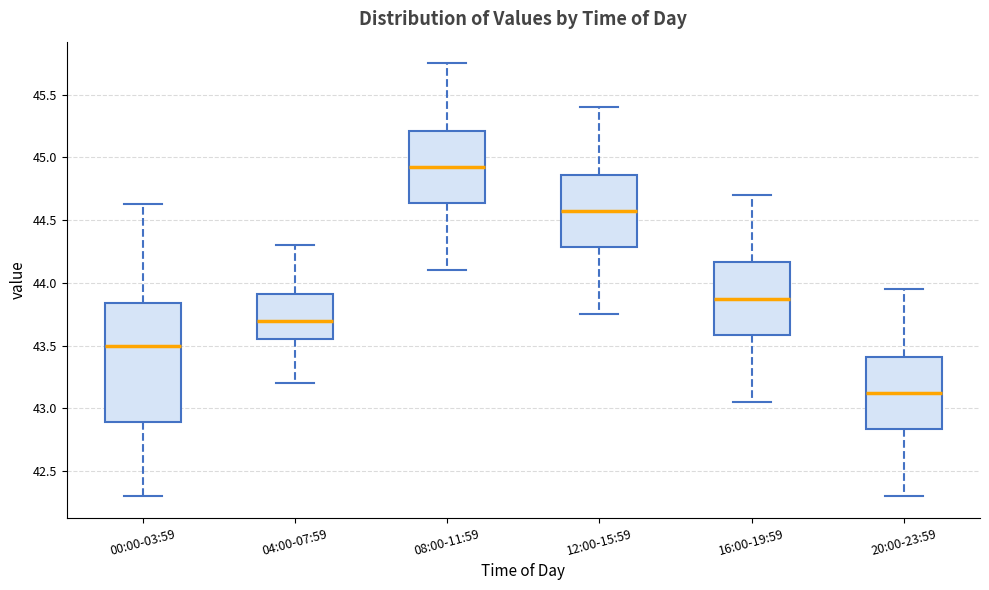

Which box has the lowest median line?

20:00-23:59